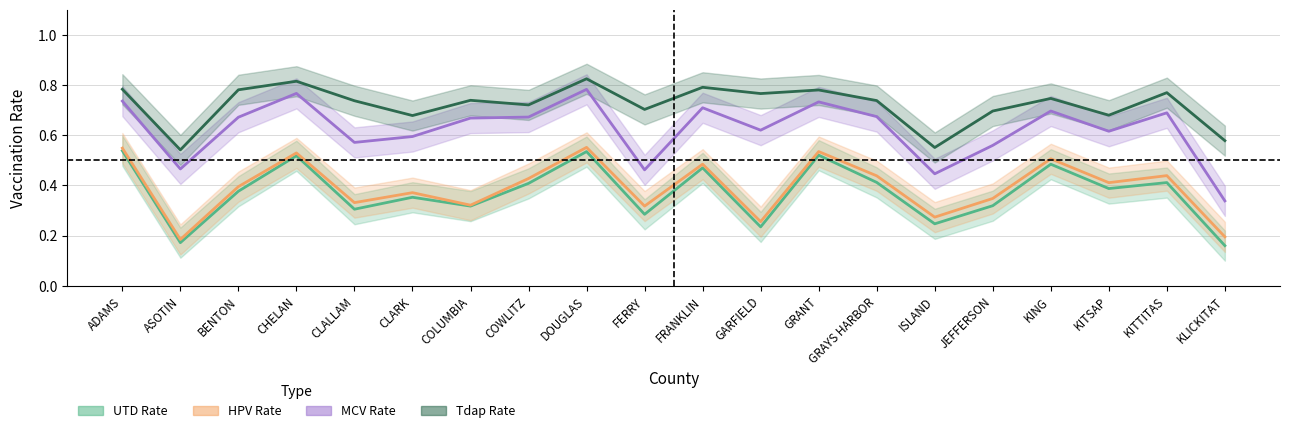

Reading right to left, what are all the values shown in this chart?

UTD Rate: KLICKITAT=0.2	KITTITAS=0.4	KITSAP=0.4	KING=0.5	JEFFERSON=0.3	ISLAND=0.2	GRAYS HARBOR=0.4	GRANT=0.5	GARFIELD=0.2	FRANKLIN=0.5	FERRY=0.3	DOUGLAS=0.5	COWLITZ=0.4	COLUMBIA=0.3	CLARK=0.4	CLALLAM=0.3	CHELAN=0.5	BENTON=0.4	ASOTIN=0.2	ADAMS=0.5
HPV Rate: KLICKITAT=0.2	KITTITAS=0.4	KITSAP=0.4	KING=0.5	JEFFERSON=0.3	ISLAND=0.3	GRAYS HARBOR=0.4	GRANT=0.5	GARFIELD=0.3	FRANKLIN=0.5	FERRY=0.3	DOUGLAS=0.6	COWLITZ=0.4	COLUMBIA=0.3	CLARK=0.4	CLALLAM=0.3	CHELAN=0.5	BENTON=0.4	ASOTIN=0.2	ADAMS=0.5
MCV Rate: KLICKITAT=0.3	KITTITAS=0.7	KITSAP=0.6	KING=0.7	JEFFERSON=0.6	ISLAND=0.4	GRAYS HARBOR=0.7	GRANT=0.7	GARFIELD=0.6	FRANKLIN=0.7	FERRY=0.5	DOUGLAS=0.8	COWLITZ=0.7	COLUMBIA=0.7	CLARK=0.6	CLALLAM=0.6	CHELAN=0.8	BENTON=0.7	ASOTIN=0.5	ADAMS=0.7
Tdap Rate: KLICKITAT=0.6	KITTITAS=0.8	KITSAP=0.7	KING=0.7	JEFFERSON=0.7	ISLAND=0.6	GRAYS HARBOR=0.7	GRANT=0.8	GARFIELD=0.8	FRANKLIN=0.8	FERRY=0.7	DOUGLAS=0.8	COWLITZ=0.7	COLUMBIA=0.7	CLARK=0.7	CLALLAM=0.7	CHELAN=0.8	BENTON=0.8	ASOTIN=0.5	ADAMS=0.8